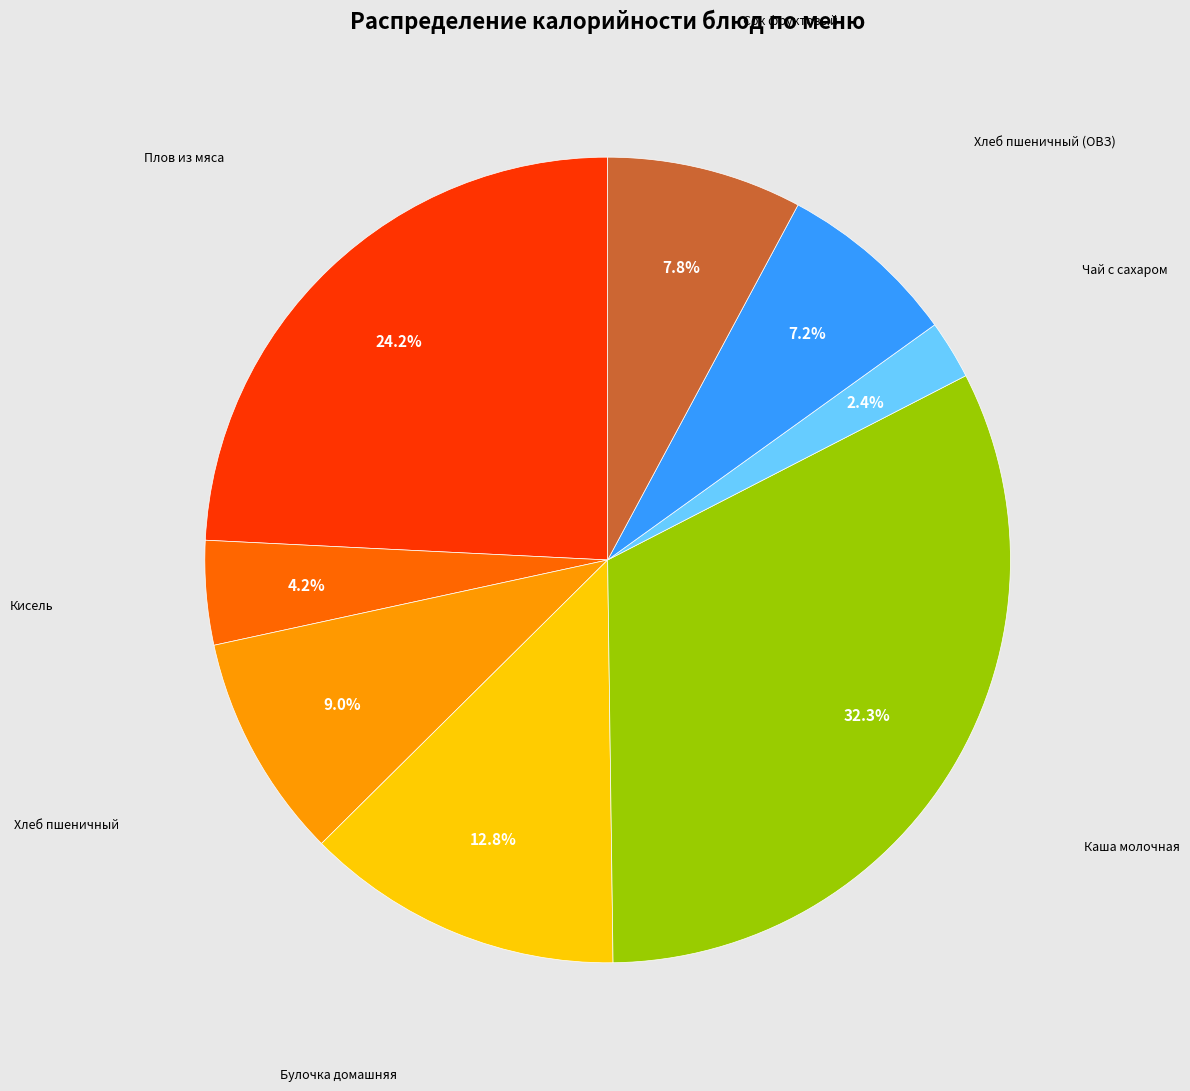

Does any single category account for the majority?

No